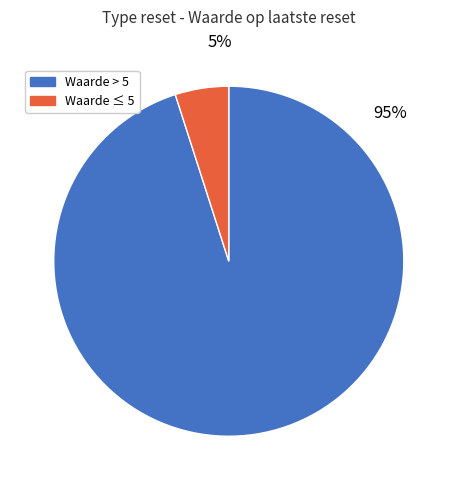

Is there any slice that represents more than half of the pie?

Yes